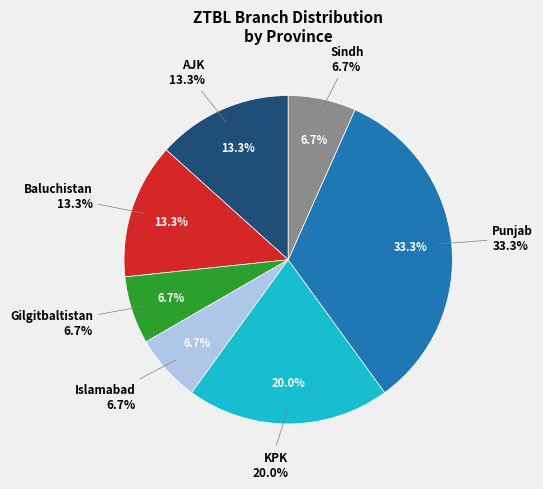

How many slices are in this pie chart?

7